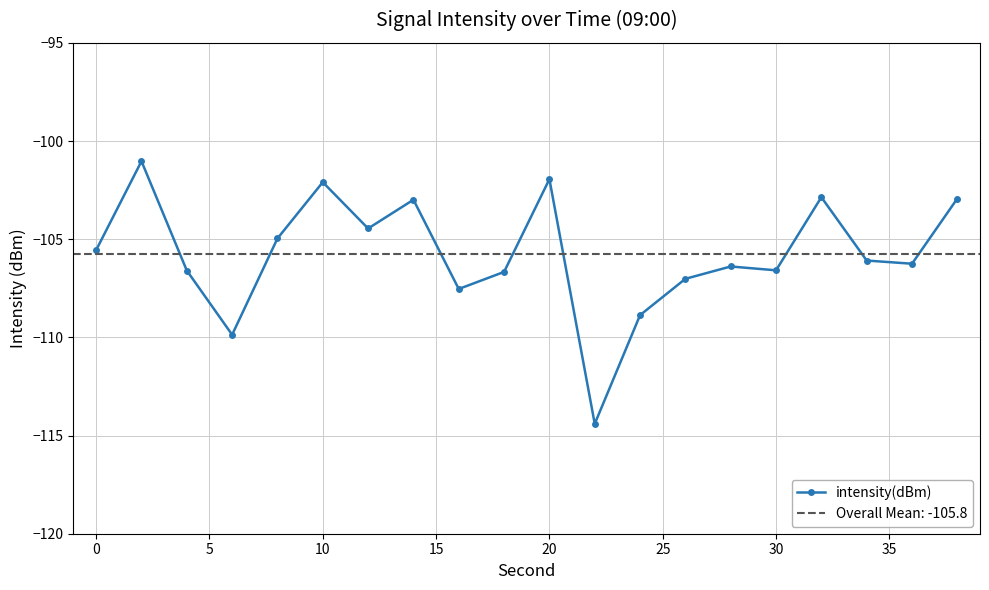

True or false: intensity(dBm) has more than 0 interior local peaks.

True